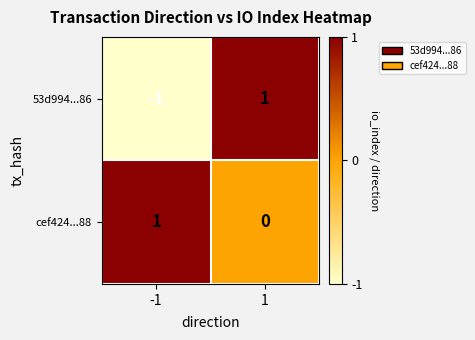

True or false: 53d994...86 has a value of 1 at 1.

True